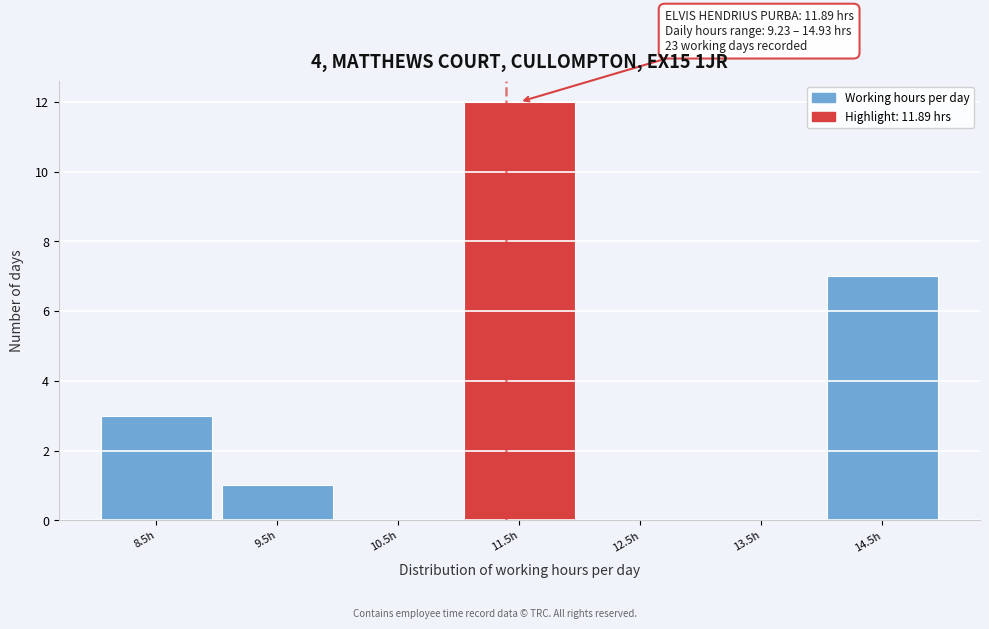

Reading left to right, what are all the values shown in this chart?

8.5h=3	9.5h=1	10.5h=0	11.5h=12	12.5h=0	13.5h=0	14.5h=7